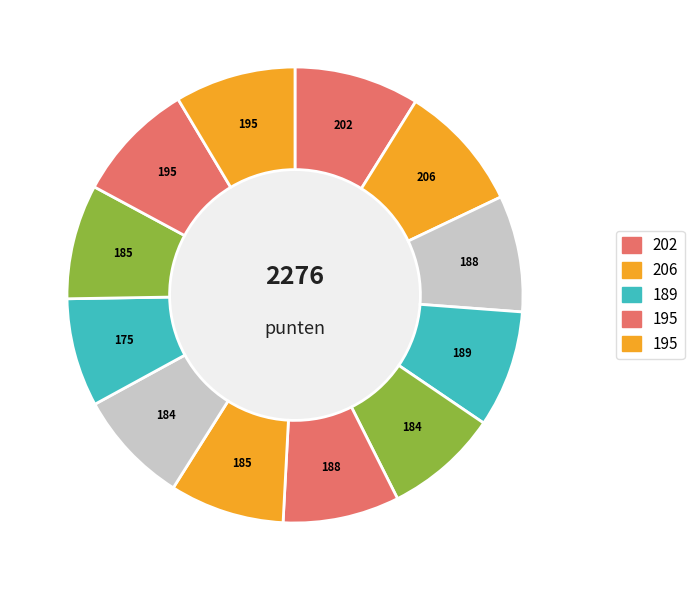

How many slices are in this pie chart?

12